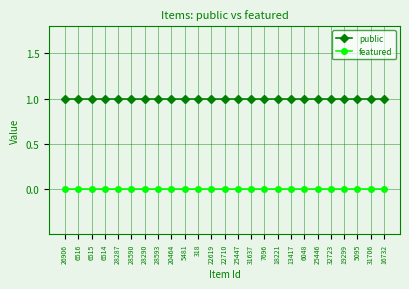

Rank the series at 31706 from lowest to highest value.

featured, public